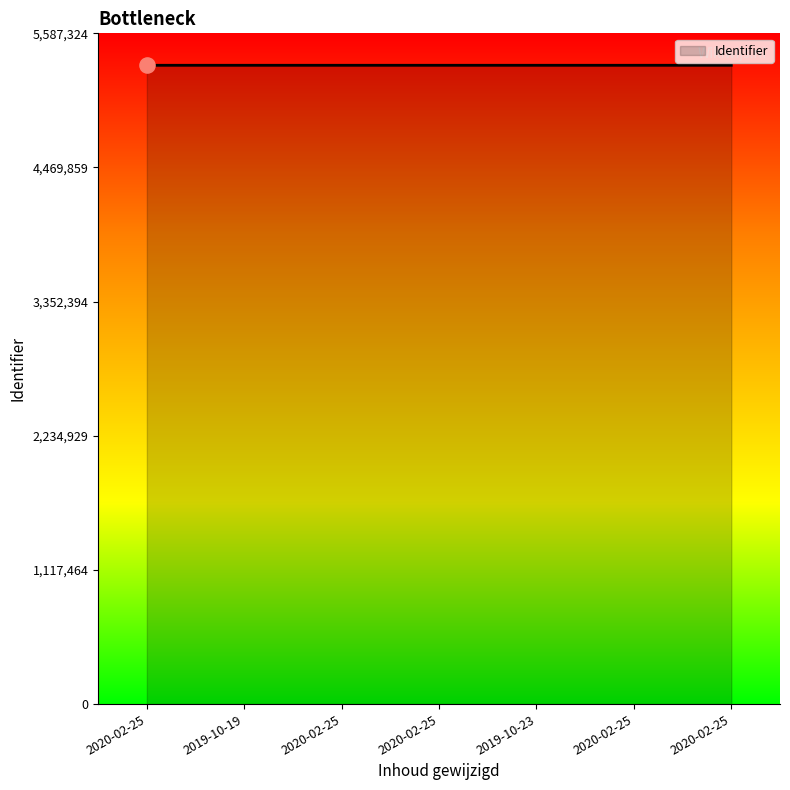

Approximately how many times larger is the value at 2020-02-25 compared to 2020-02-25?

1.0